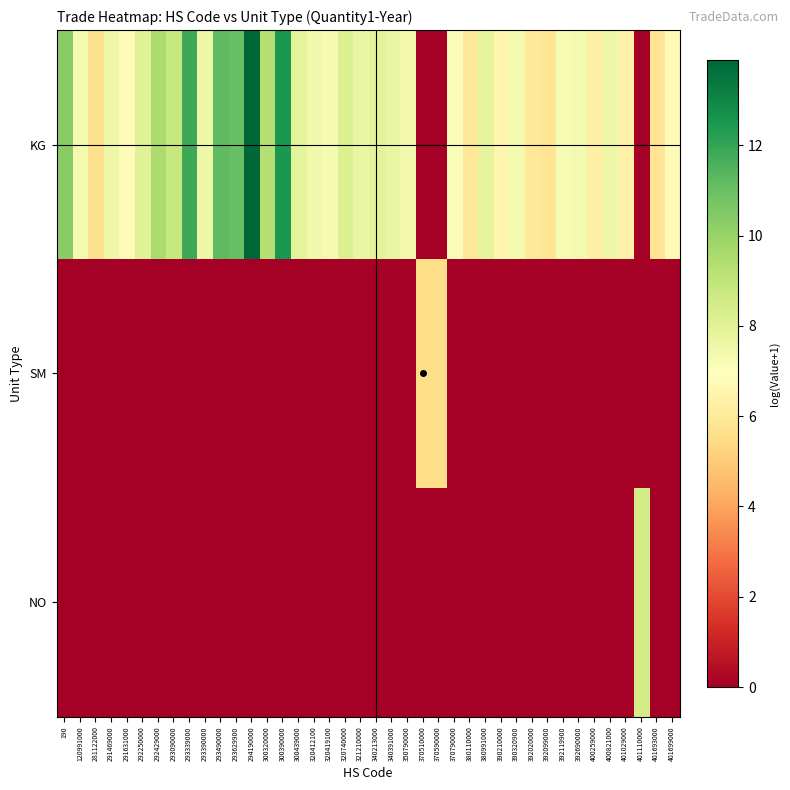

List the series in order of their peak value, lowest first.

SM, NO, KG